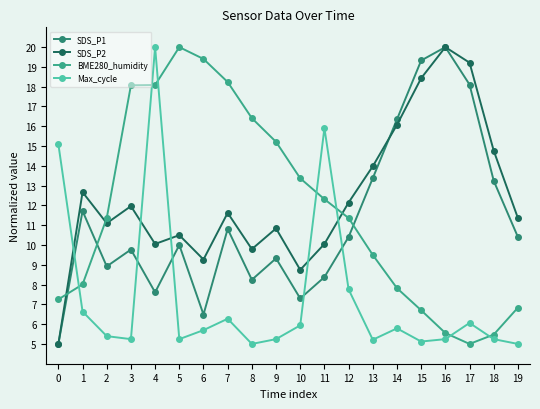

What is the sum of the SDS_P2 values at 19 and 6?

20.6